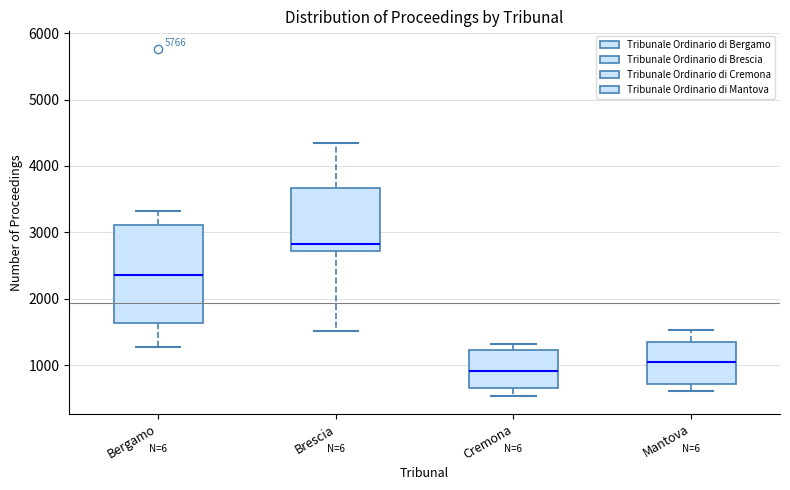

Reading left to right, read every box against the y-axis: the position of its median line, the range the box covers, and the ends of its whiskers. The values are not printed on the chart, so give them approximately, as read against the axis.

Bergamo: median 2400, box 1600 to 3100, whiskers 1300 to 3300
Brescia: median 2800, box 2700 to 3700, whiskers 1500 to 4300
Cremona: median 900, box 700 to 1200, whiskers 500 to 1300
Mantova: median 1000, box 700 to 1300, whiskers 600 to 1500